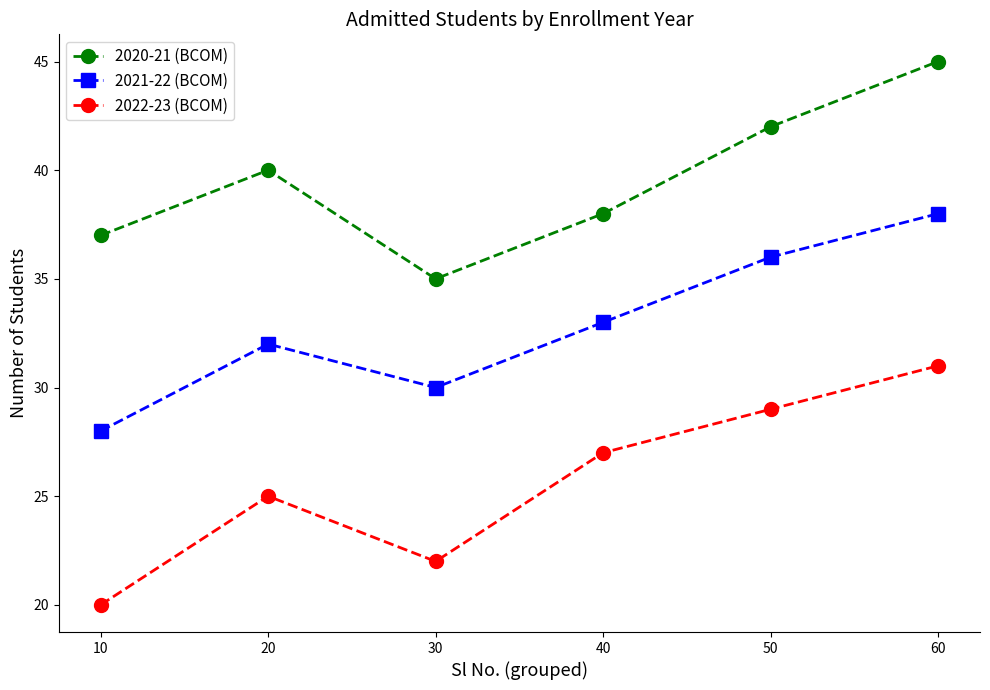

True or false: 2021-22 (BCOM) has more than 0 points higher than both neighbors.

True